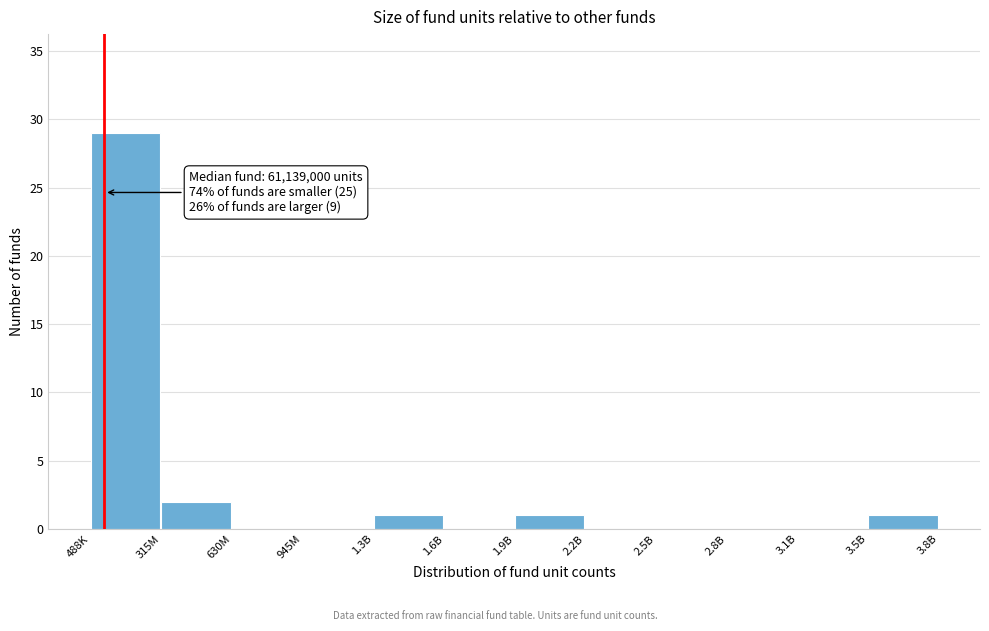

Reading right to left, transcribe all the data shown in this chart.

3.5B=1	3.1B=0	2.8B=0	2.5B=0	2.2B=0	1.9B=1	1.6B=0	1.3B=1	945M=0	630M=0	315M=2	488K=29